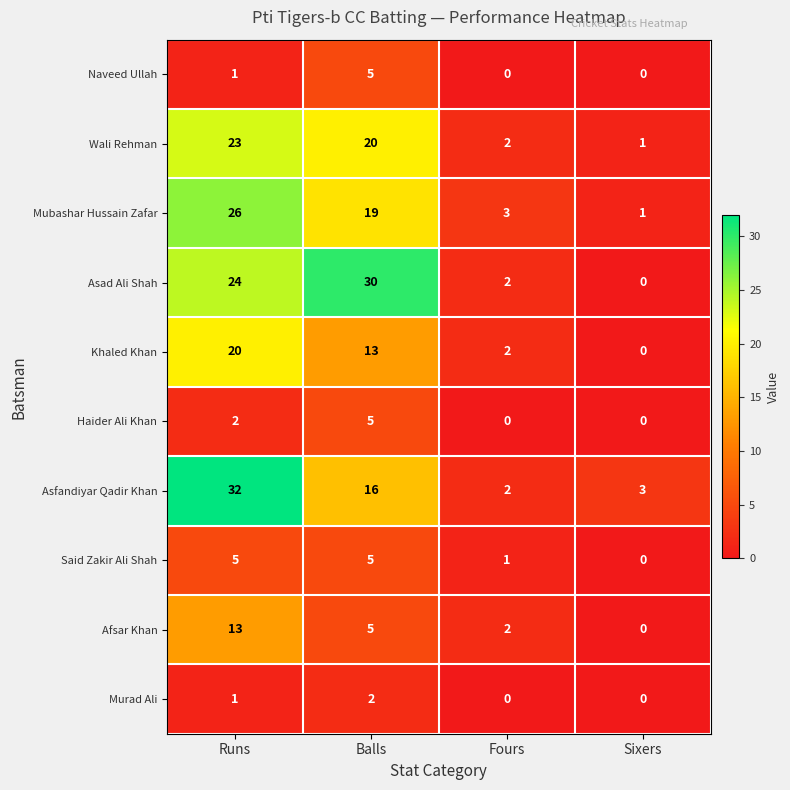

How many Said Zakir Ali Shah values are between 1 and 5?

3